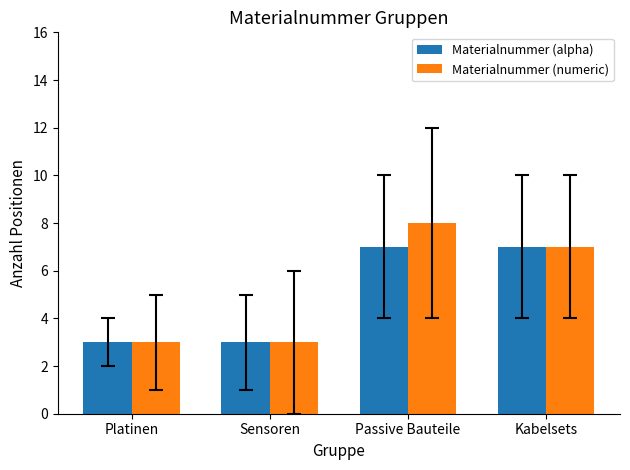

How many groups of bars are there?

4